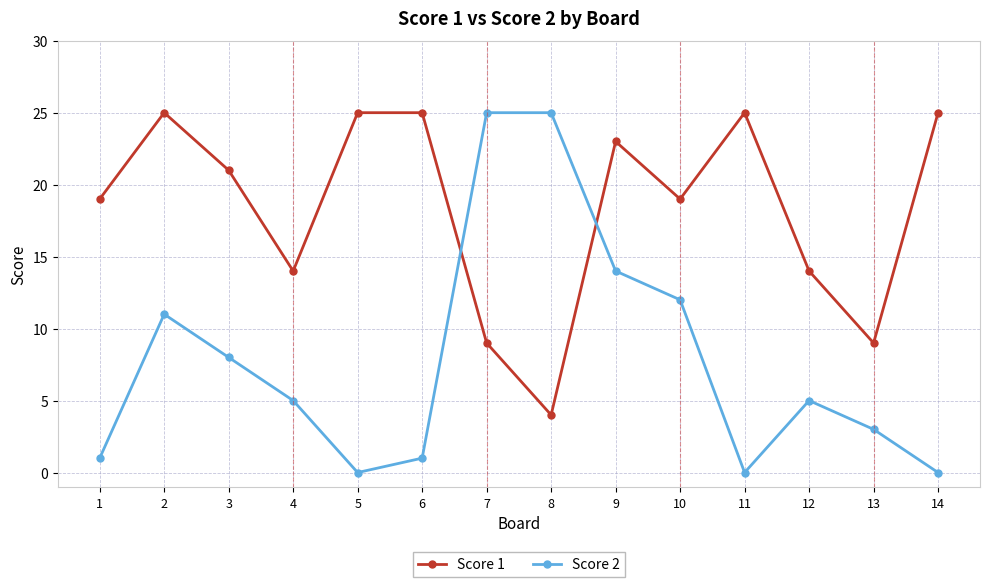

At which category does Score 2 reach its first local peak?

2